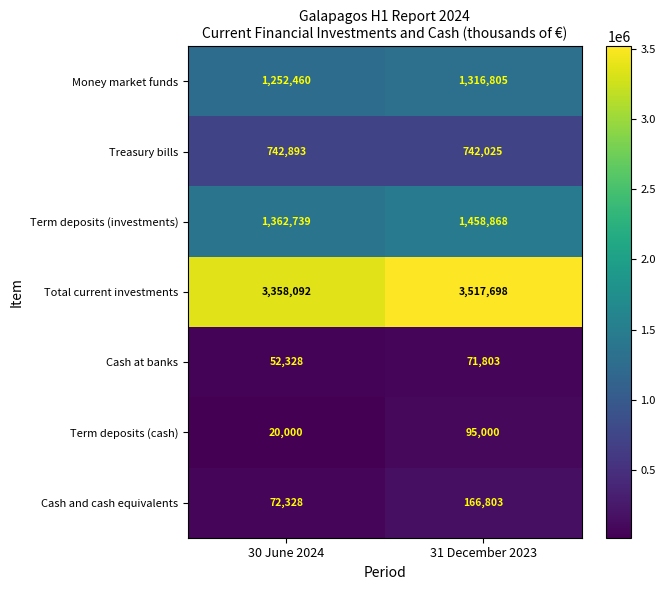

Which series has the largest total across all categories?

Total current investments